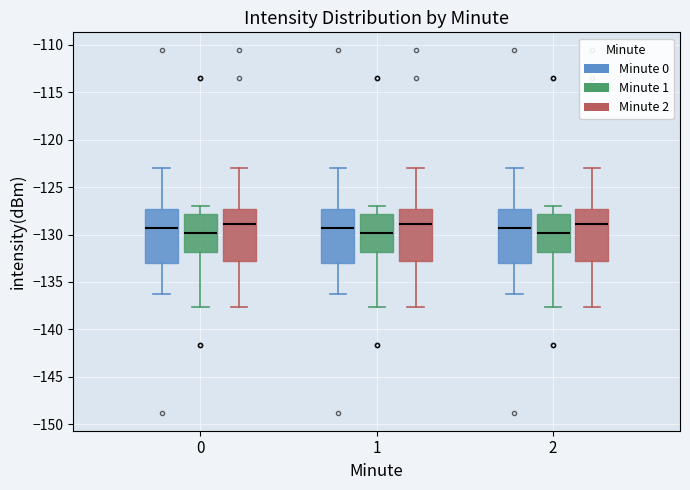

Reading left to right, transcribe this box plot: for each box, give where its median line is, the range the box spans, and where its two whiskers end, as read against the y-axis. The values are not printed on the chart, so give them approximately, as read against the axis.

0 (Minute 0): median -129.5, box -133.0 to -127.5, whiskers -136.5 to -123.0
0 (Minute 1): median -130.0, box -132.0 to -128.0, whiskers -137.5 to -127.0
0 (Minute 2): median -129.0, box -133.0 to -127.5, whiskers -137.5 to -123.0
1 (Minute 0): median -129.5, box -133.0 to -127.5, whiskers -136.5 to -123.0
1 (Minute 1): median -130.0, box -132.0 to -128.0, whiskers -137.5 to -127.0
1 (Minute 2): median -129.0, box -133.0 to -127.5, whiskers -137.5 to -123.0
2 (Minute 0): median -129.5, box -133.0 to -127.5, whiskers -136.5 to -123.0
2 (Minute 1): median -130.0, box -132.0 to -128.0, whiskers -137.5 to -127.0
2 (Minute 2): median -129.0, box -133.0 to -127.5, whiskers -137.5 to -123.0